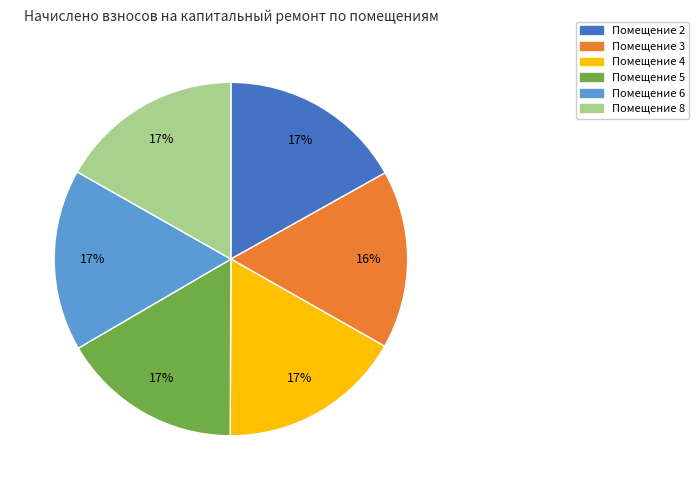

To the nearest percent, what is the average slice percentage?

17%